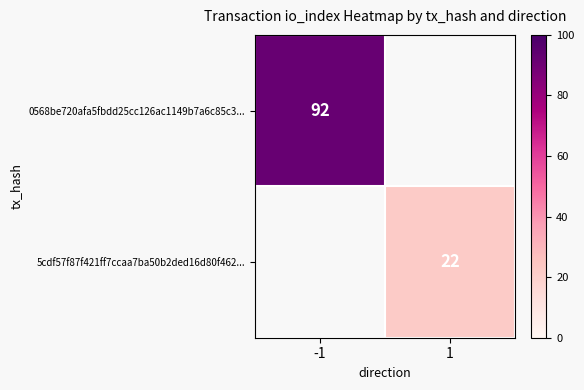

At how many categories does at least one series exceed 67?

1